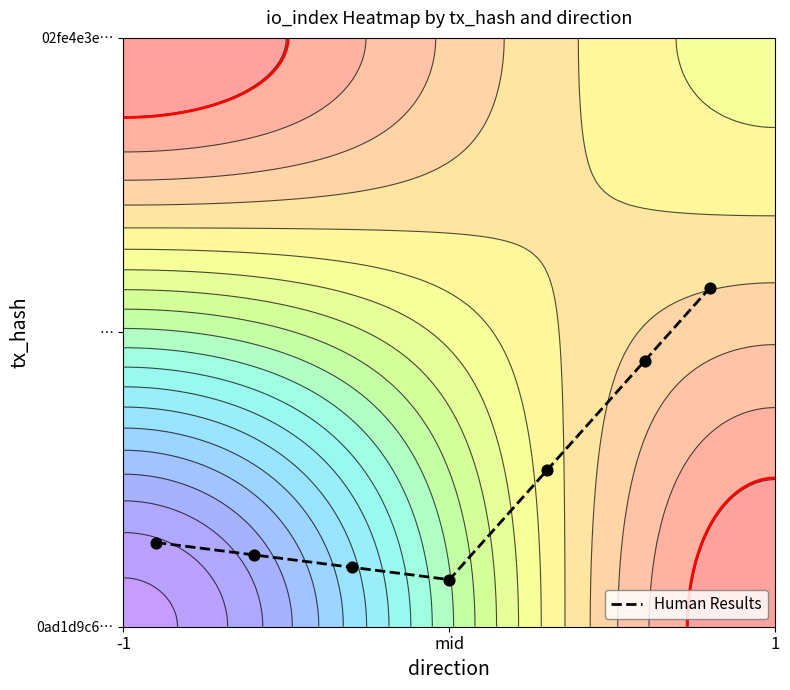

Reading right to left, list all the values displayed in this chart.

0.6	0.5	0.3	0.1	0.1	0.1	0.1